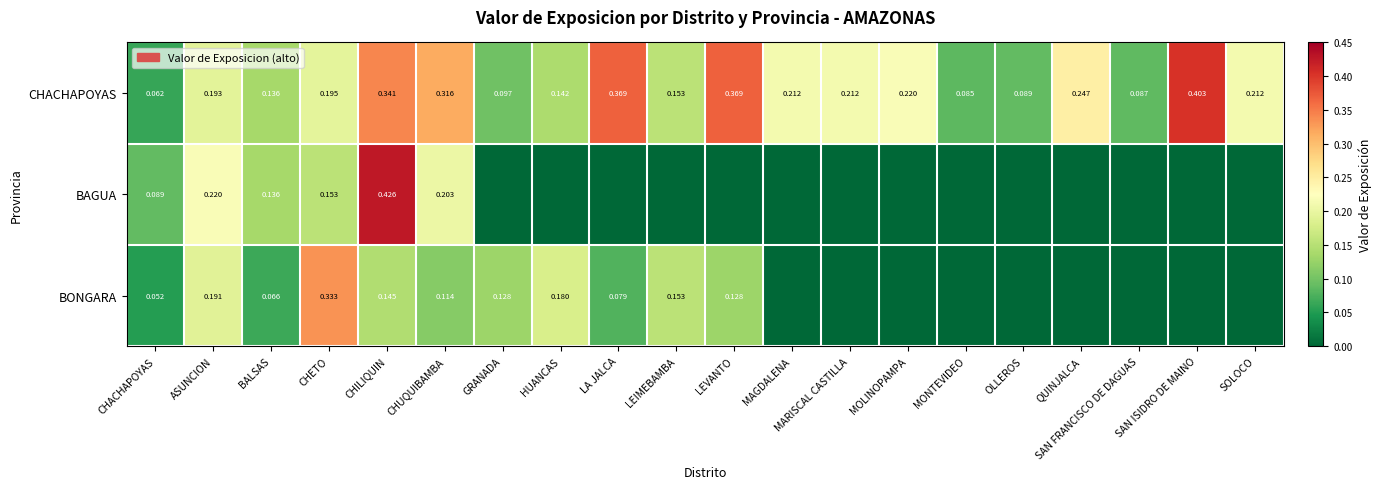

How many CHACHAPOYAS values are between 0 and 1?

20